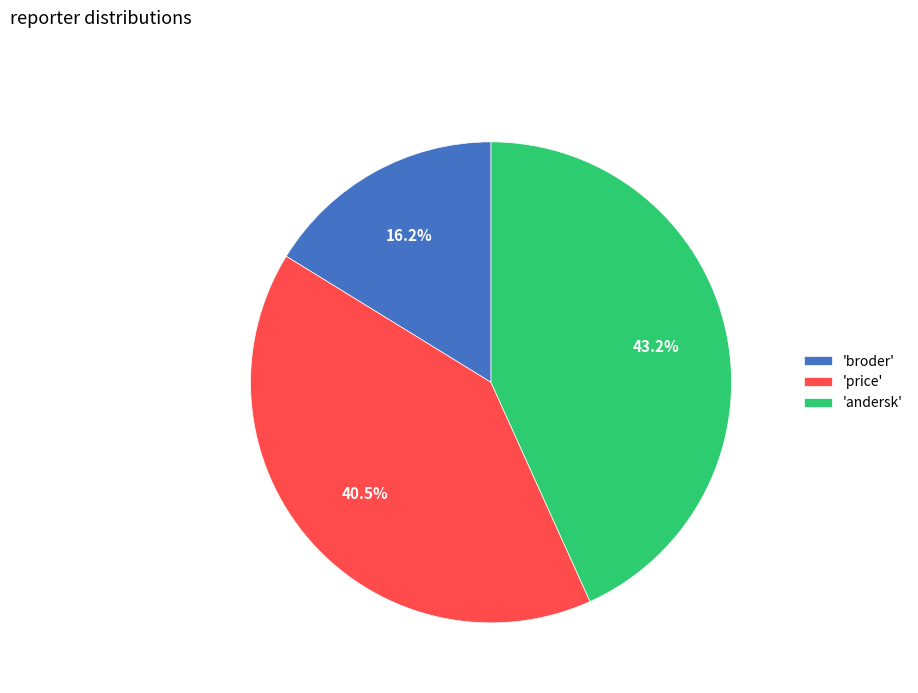

To the nearest percent, what is the average slice percentage?

33%